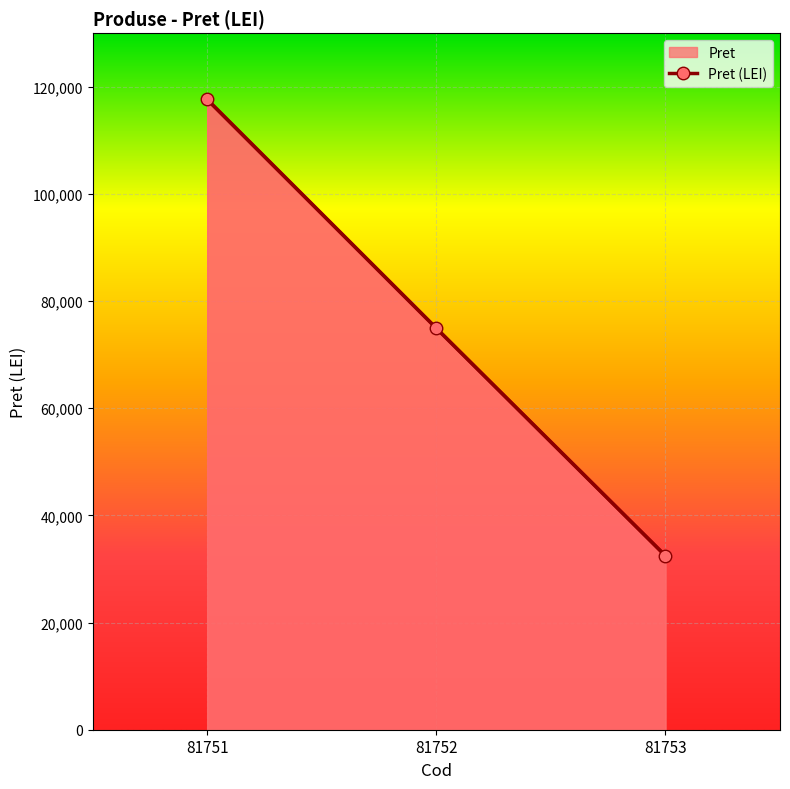

How many values are between 32470 and 117624?

3